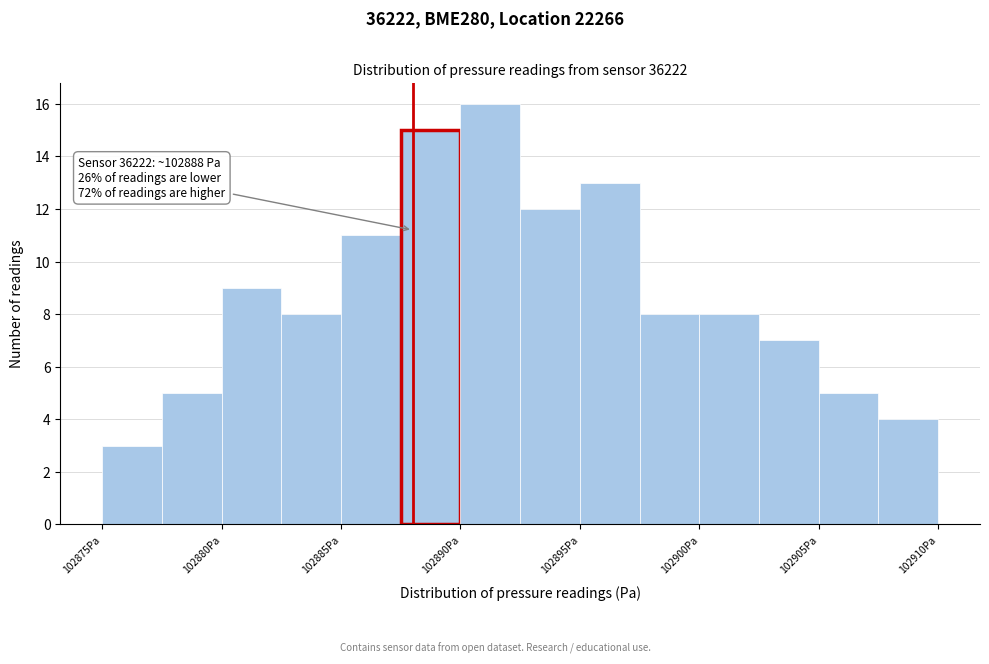

Over which range of the x-axis is the bar tallest?

102890.0 to 102892.5